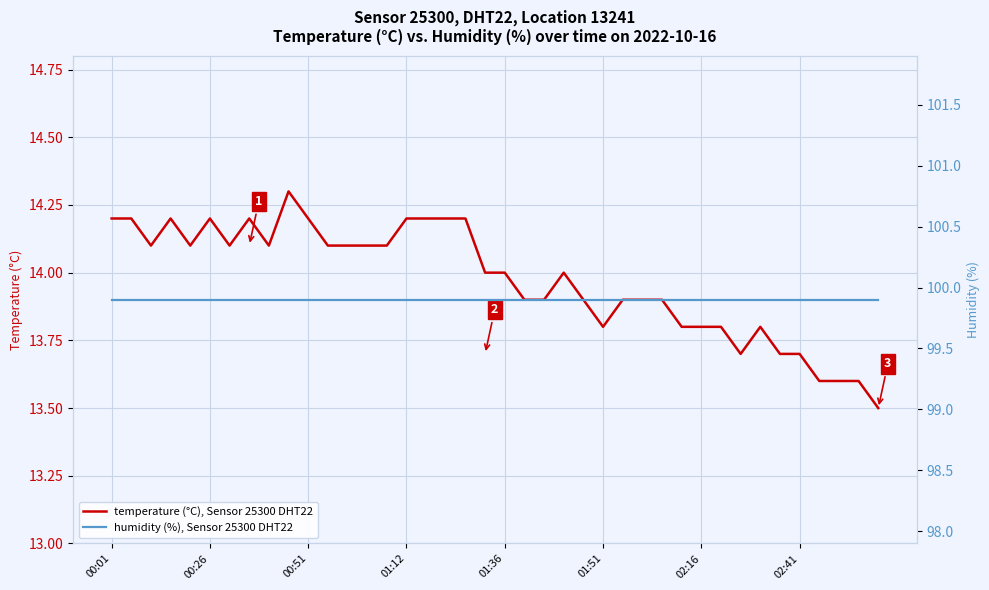

True or false: humidity (%), Sensor 25300 DHT22 and temperature (°C), Sensor 25300 DHT22 cross at least once.

False